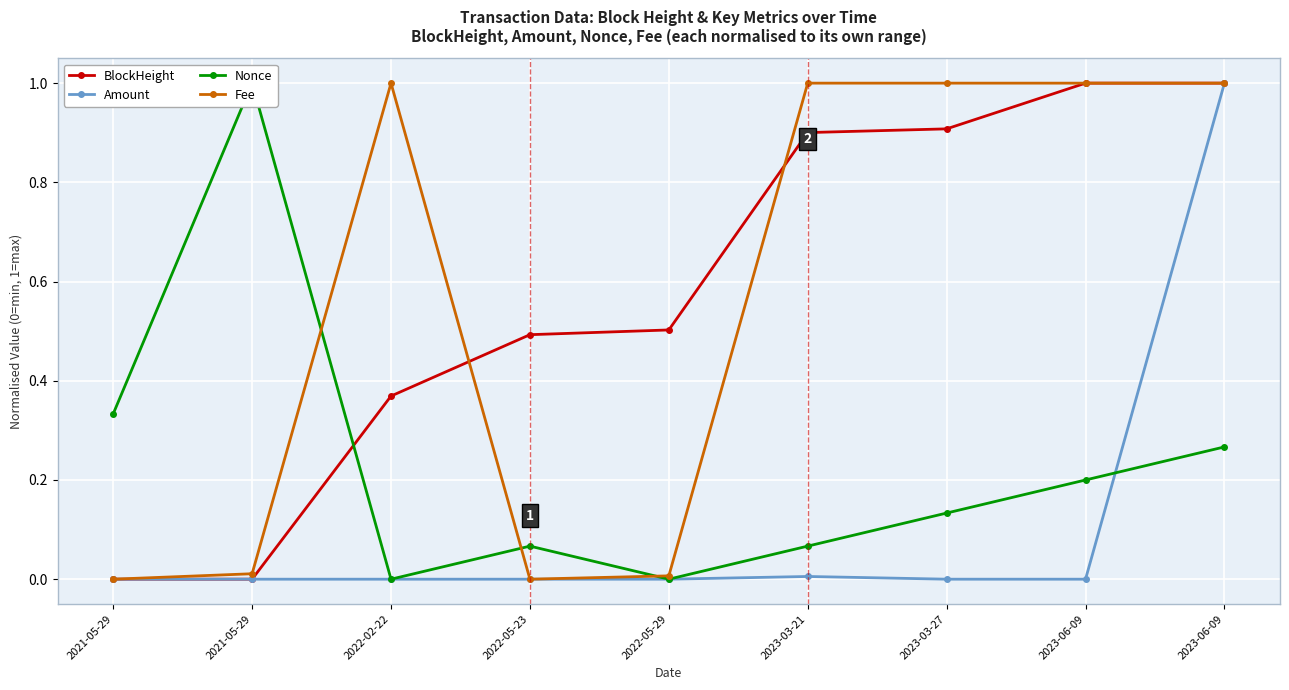

Which has a higher value, 2023-06-09 or 2022-02-22?

2023-06-09